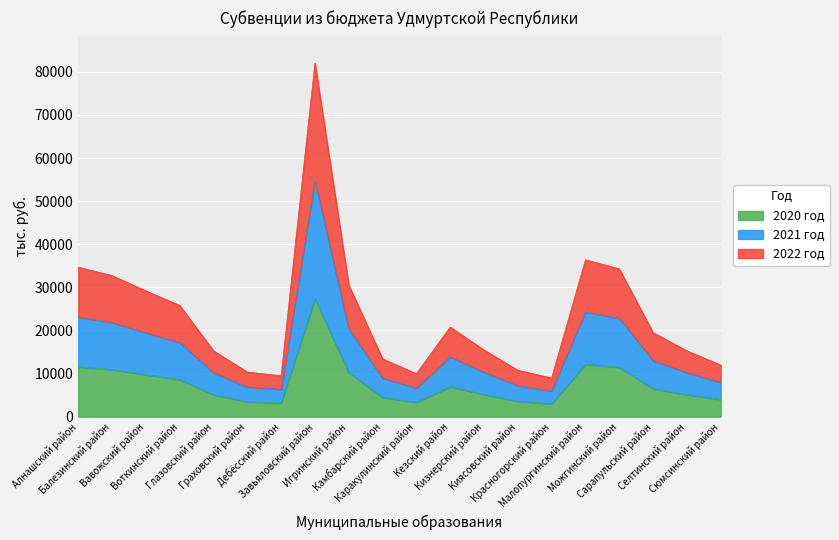

Rank the series by their maximum value, from lowest to highest.

2021 год, 2022 год, 2020 год